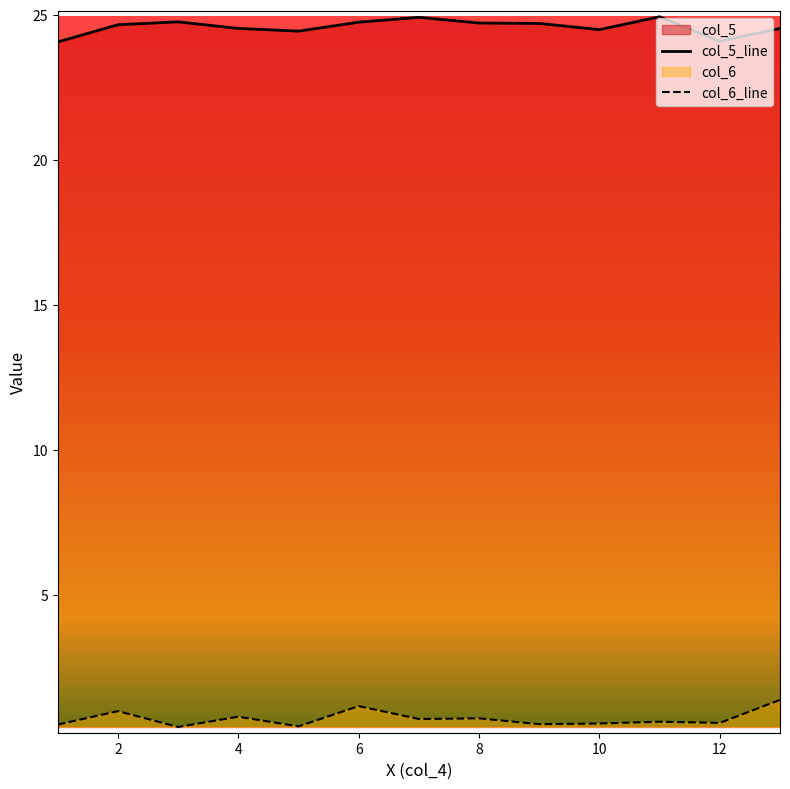

What is the difference between the second highest and minimum values in the col_6_line series?

0.7